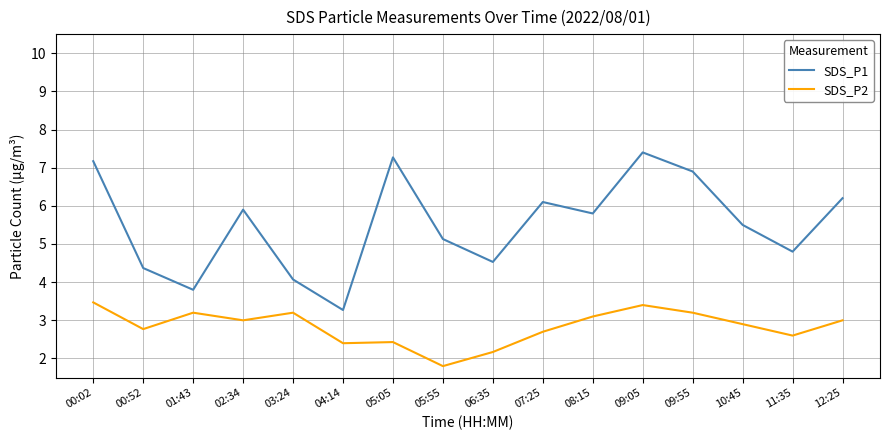

Where is the first local maximum for SDS_P2?

01:43